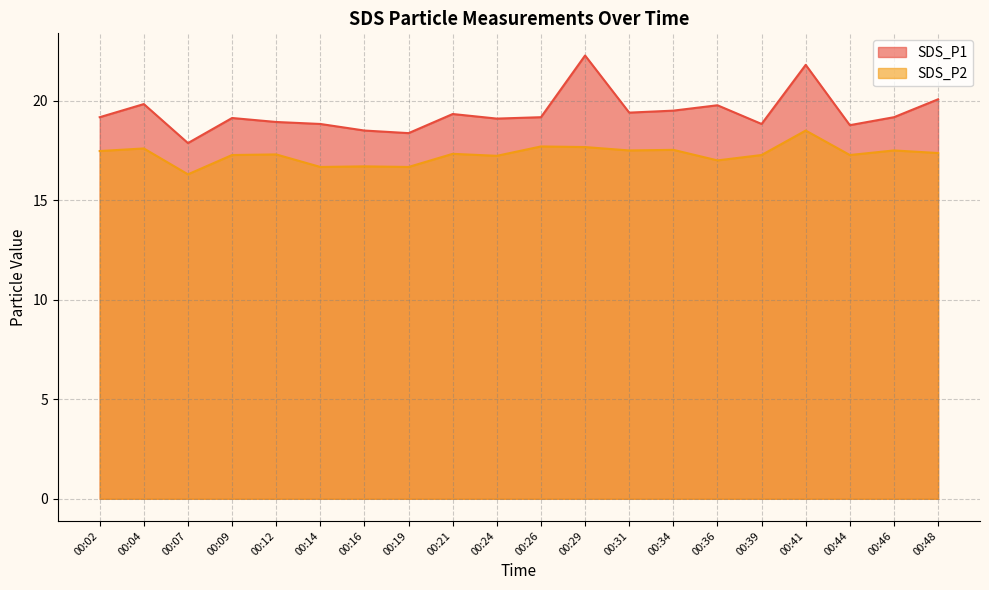

Reading left to right, transcribe all the data shown in this chart.

SDS_P1: 00:02=19.2	00:04=19.8	00:07=17.9	00:09=19.1	00:12=18.9	00:14=18.8	00:16=18.5	00:19=18.4	00:21=19.3	00:24=19.1	00:26=19.2	00:29=22.3	00:31=19.4	00:34=19.5	00:36=19.8	00:39=18.8	00:41=21.8	00:44=18.8	00:46=19.2	00:48=20.1
SDS_P2: 00:02=17.5	00:04=17.6	00:07=16.3	00:09=17.3	00:12=17.3	00:14=16.7	00:16=16.7	00:19=16.7	00:21=17.3	00:24=17.2	00:26=17.7	00:29=17.7	00:31=17.5	00:34=17.5	00:36=17.0	00:39=17.3	00:41=18.5	00:44=17.3	00:46=17.5	00:48=17.4